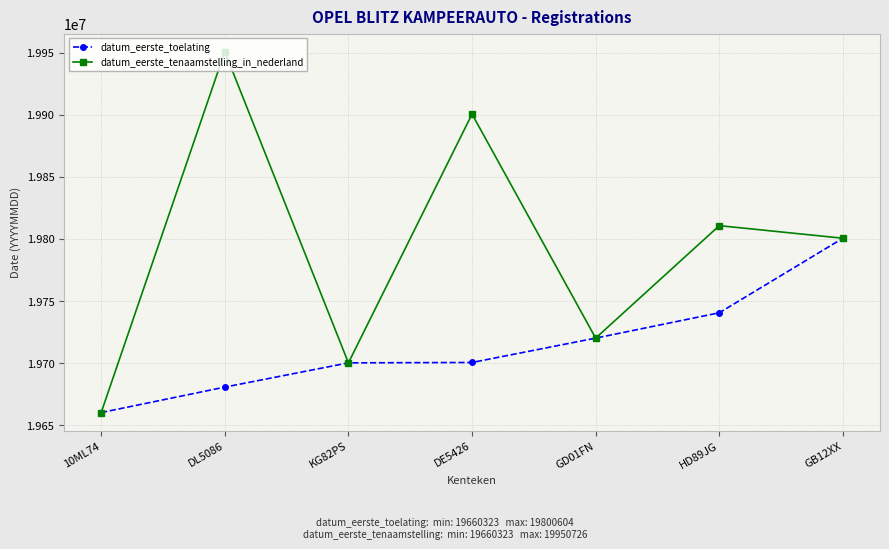

At which category is the sum across all series the highest?

DL5086